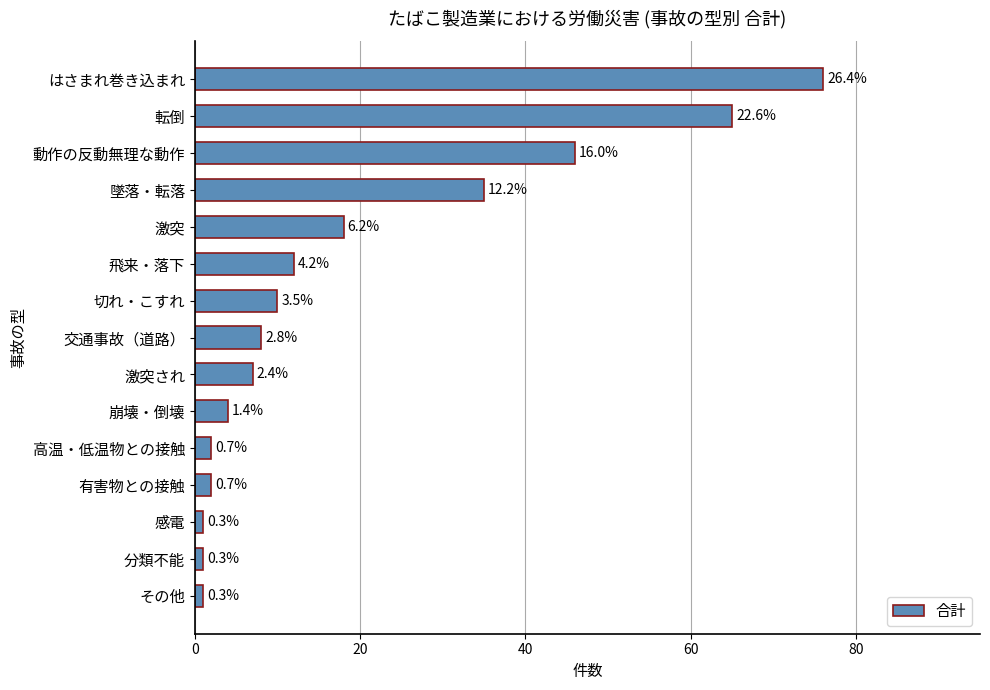

Are the bars horizontal?

Yes